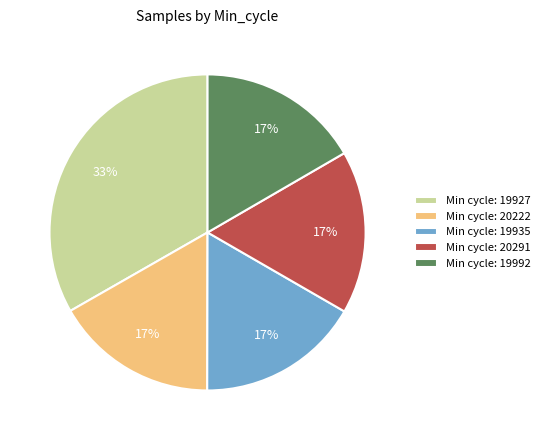

Count the number of slices in the pie.

5